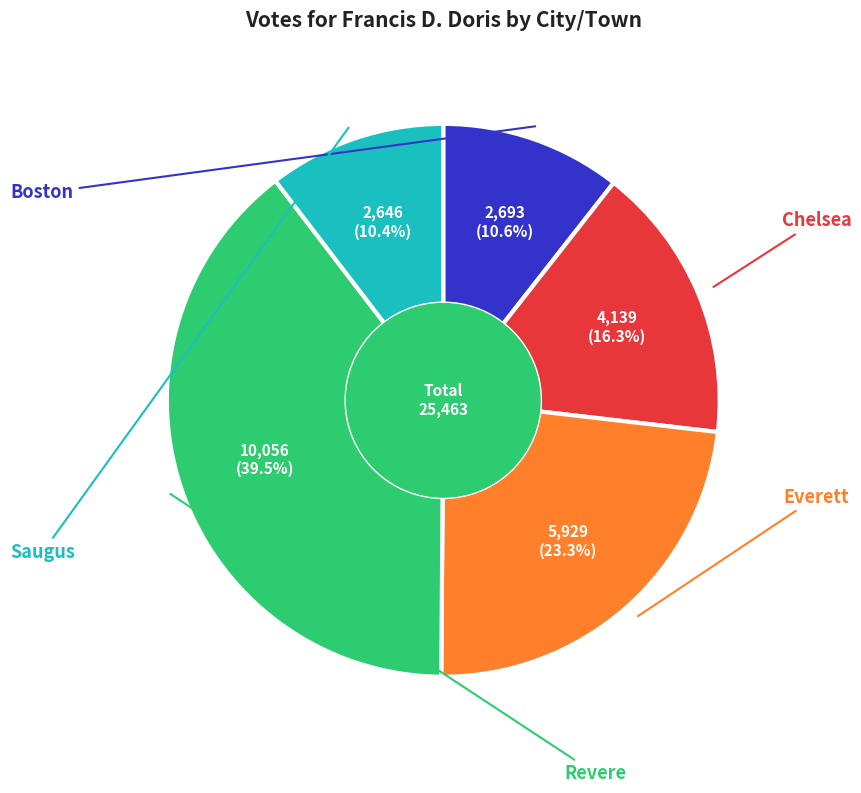

Does any single category account for the majority?

No